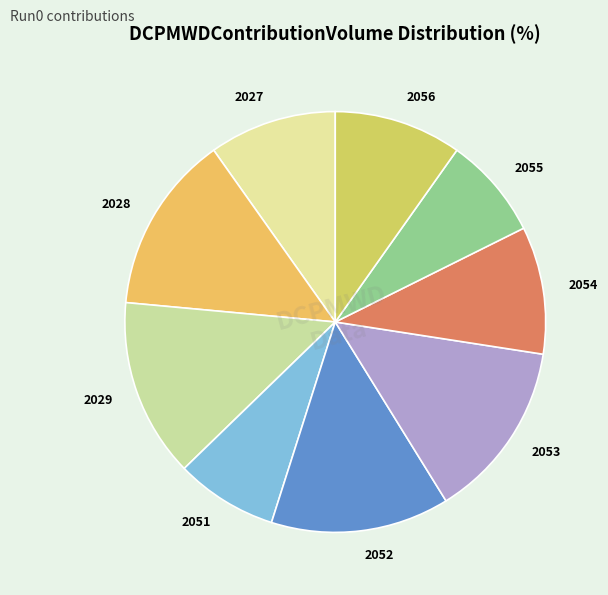

How many slices are in this pie chart?

9